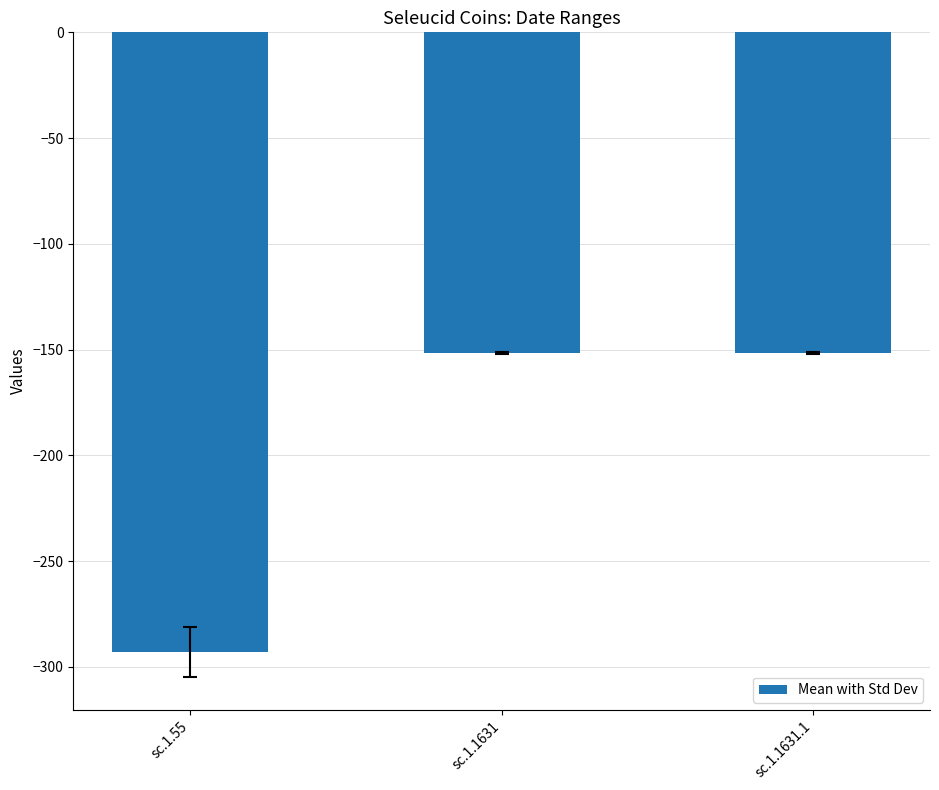

What position from the right is sc.1.55?

3